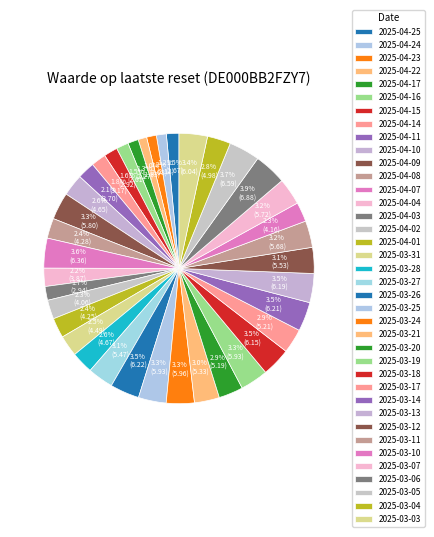

Rank the categories by value from highest to lowest.

2025-03-06, 2025-03-05, 2025-04-07, 2025-03-26, 2025-03-14, 2025-03-13, 2025-03-18, 2025-03-03, 2025-03-24, 2025-03-25, 2025-03-19, 2025-04-09, 2025-03-07, 2025-03-11, 2025-03-12, 2025-03-27, 2025-03-21, 2025-03-17, 2025-03-20, 2025-03-04, 2025-03-28, 2025-04-10, 2025-03-31, 2025-04-08, 2025-04-01, 2025-03-10, 2025-04-02, 2025-04-04, 2025-04-11, 2025-04-14, 2025-04-03, 2025-04-15, 2025-04-25, 2025-04-16, 2025-04-17, 2025-04-24, 2025-04-23, 2025-04-22